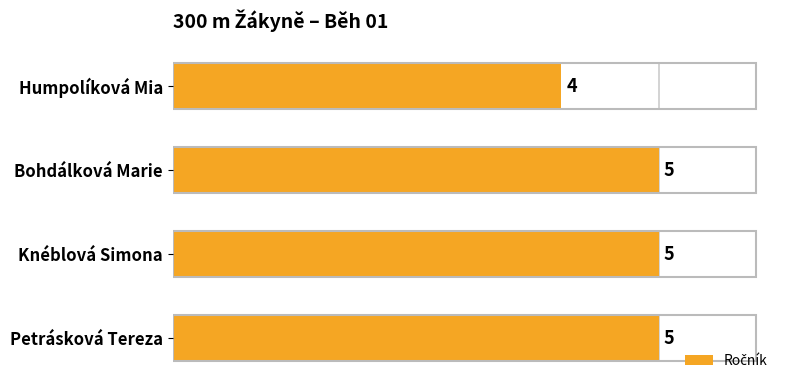

List the labels in order of value, largest first.

Bohdálková Marie, Knéblová Simona, Petrásková Tereza, Humpolíková Mia